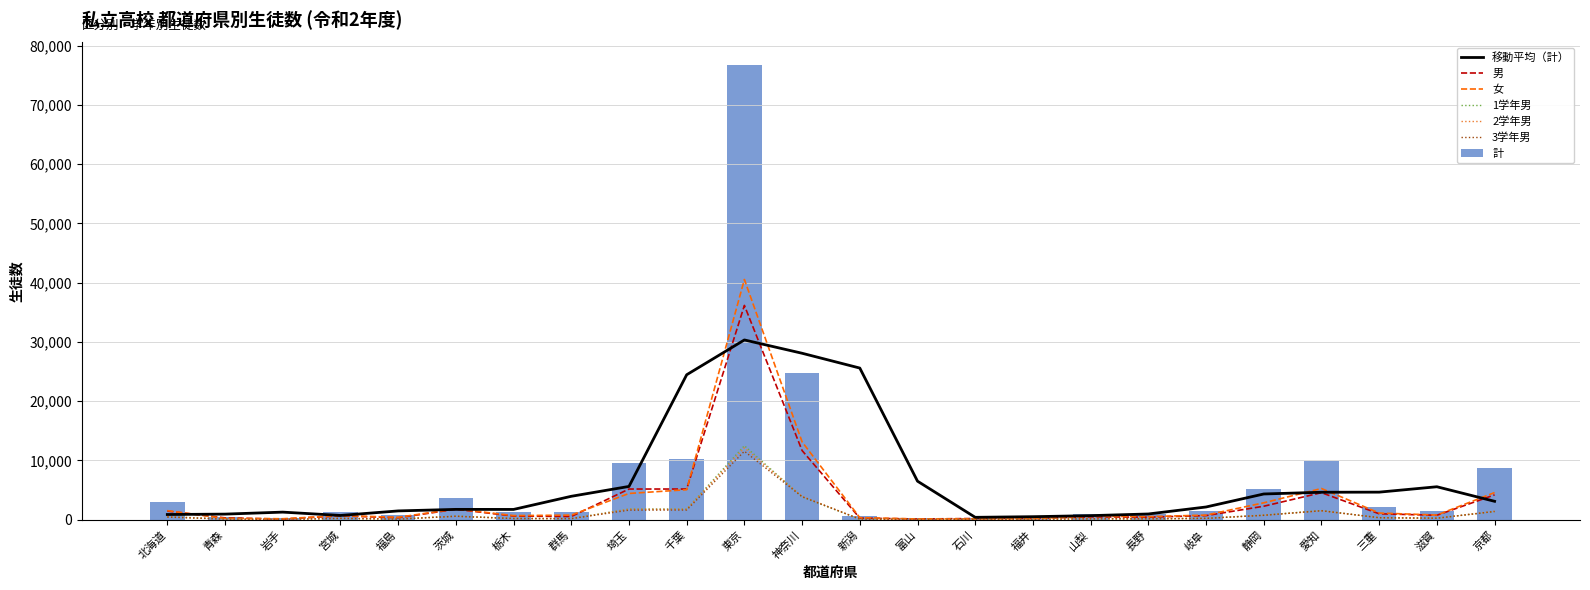

What is the total value across all series at 愛知?

24209